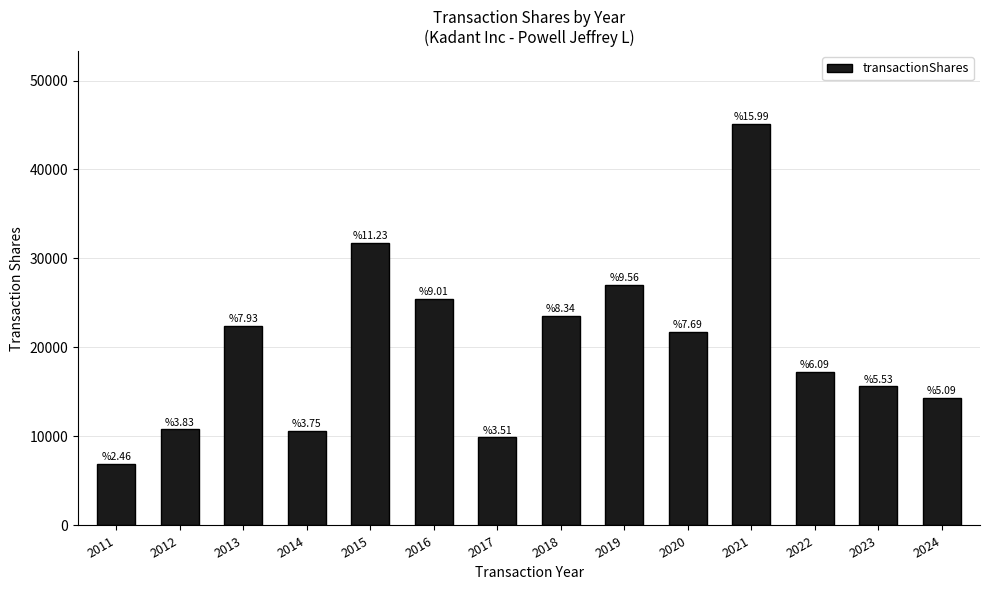

Reading right to left, extract all data points from this chart.

14375	15631	17219	45164	21728	26999	23553	9907	25452	31733	10596	22414	10807	6942